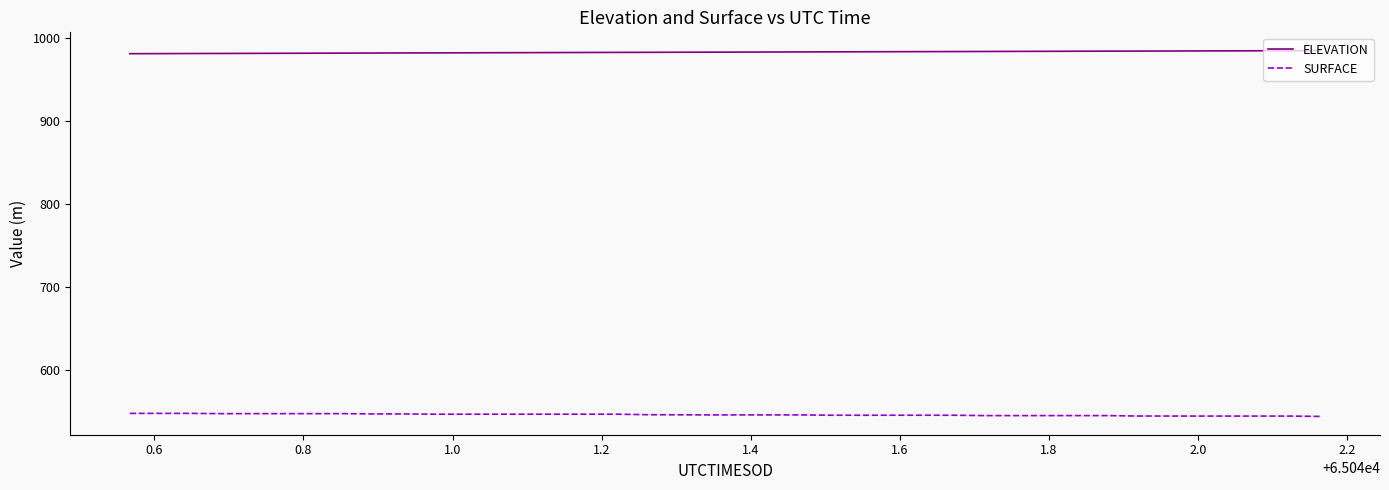

How many lines are shown in the chart?

2